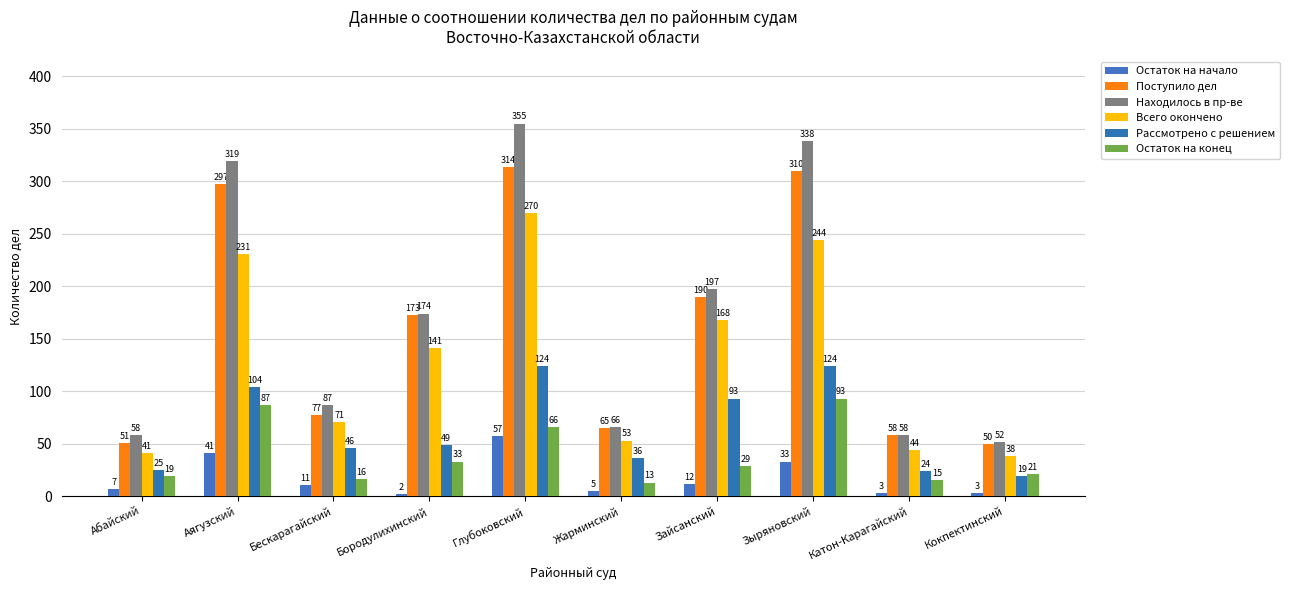

Where does the Рассмотрено с решением series first go above 49?

Аягузский